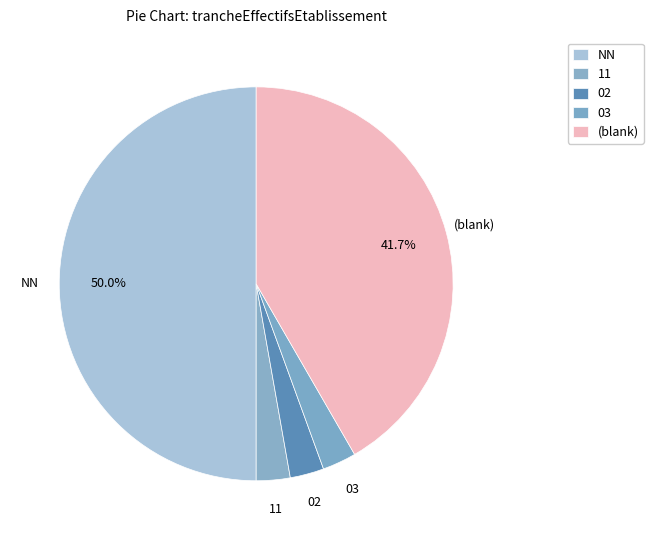

How many segments does this pie chart have?

5